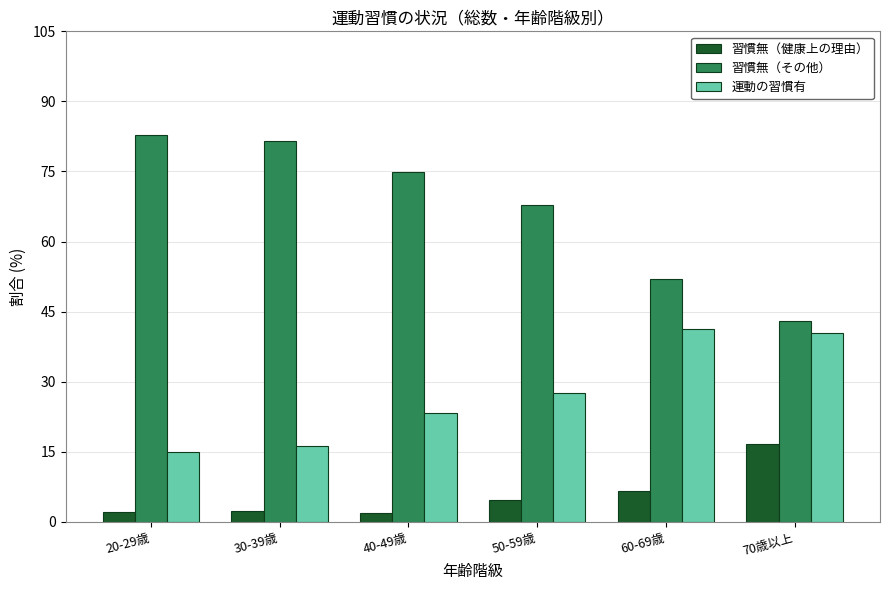

Rank the series by their average value, from highest to lowest.

習慣無（その他）, 運動の習慣有, 習慣無（健康上の理由）